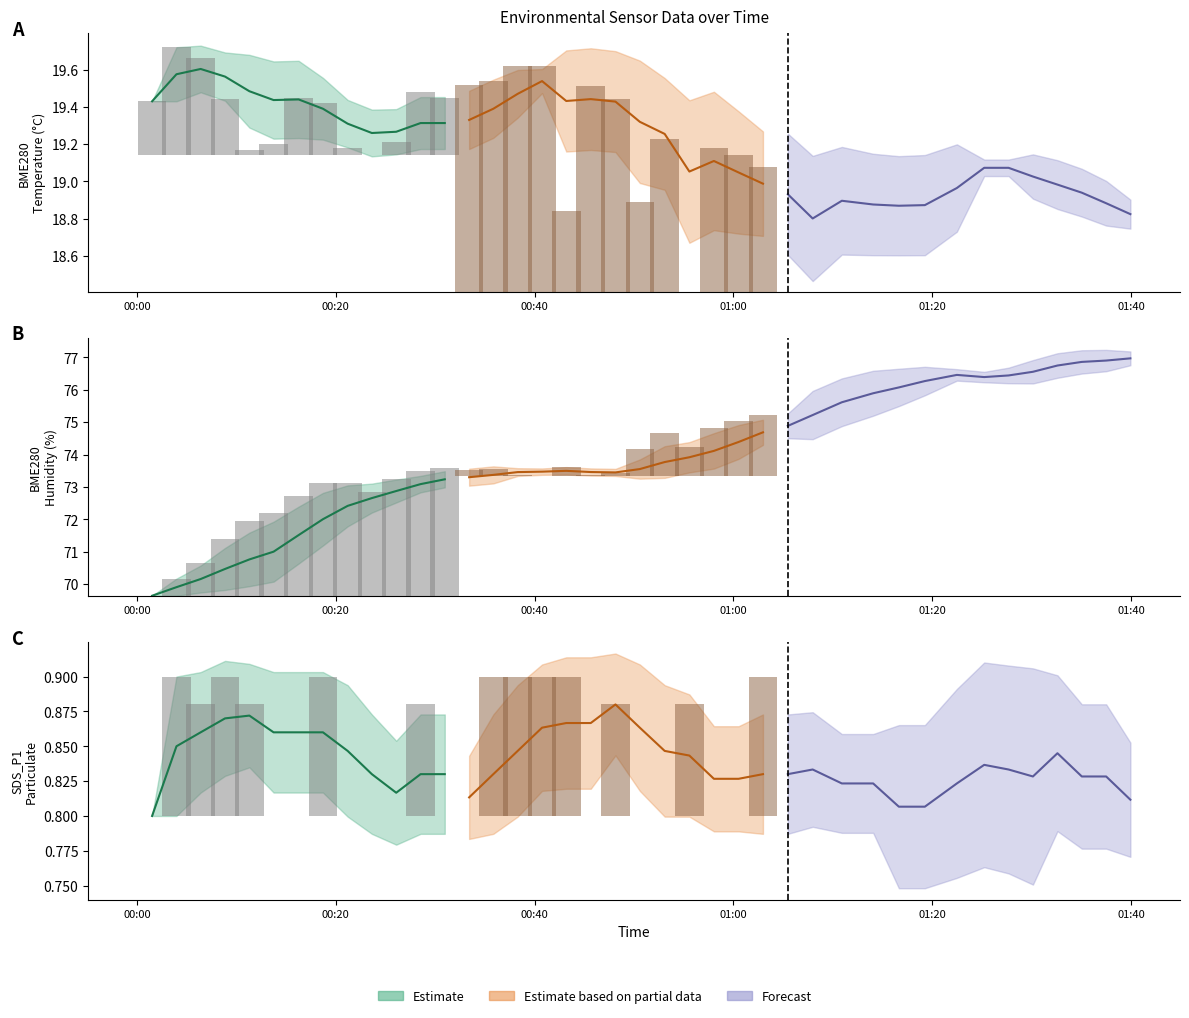

Which series has the largest range (max minus min)?

BME280_humidity